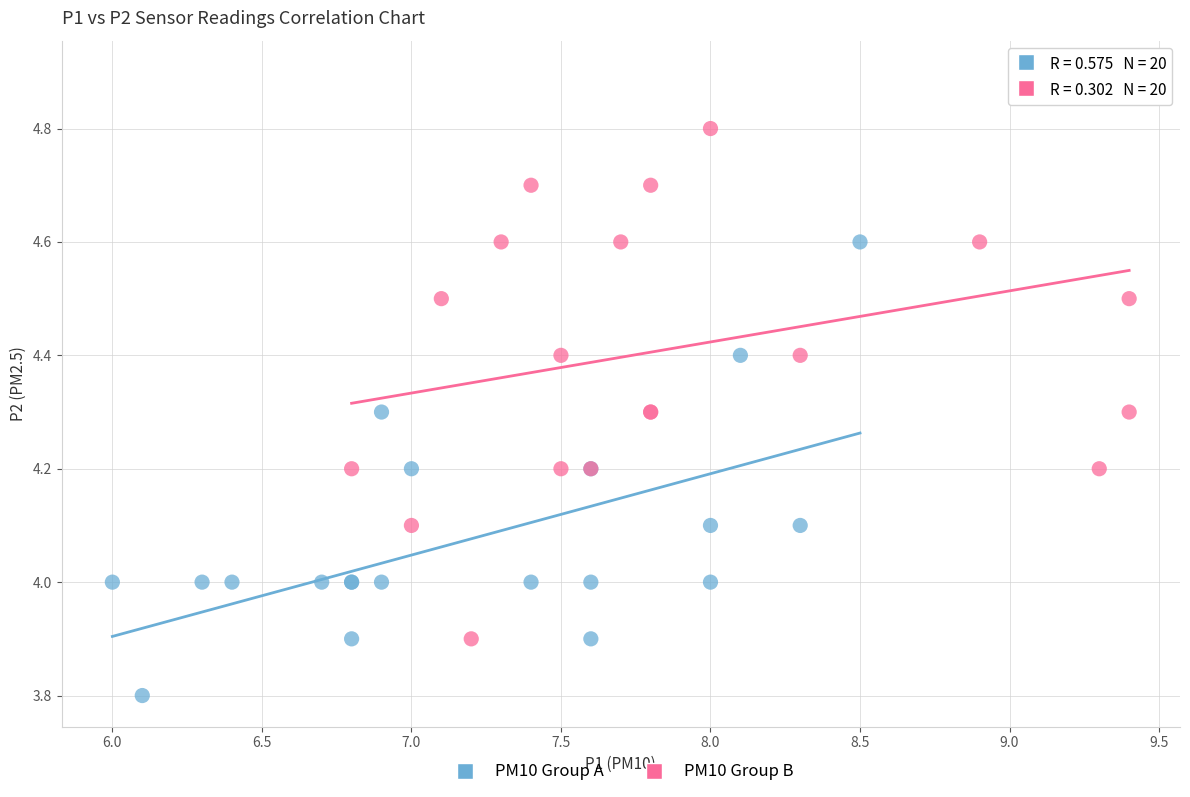

Which series reaches the maximum Y coordinate?

PM10 Group B